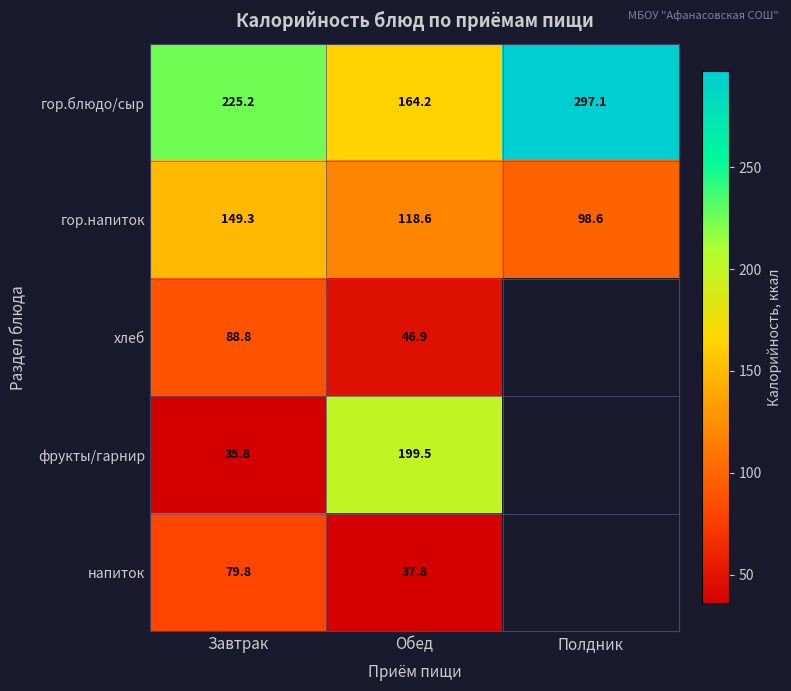

What value does the гор.блюдо/сыр series have at Завтрак?

225.2